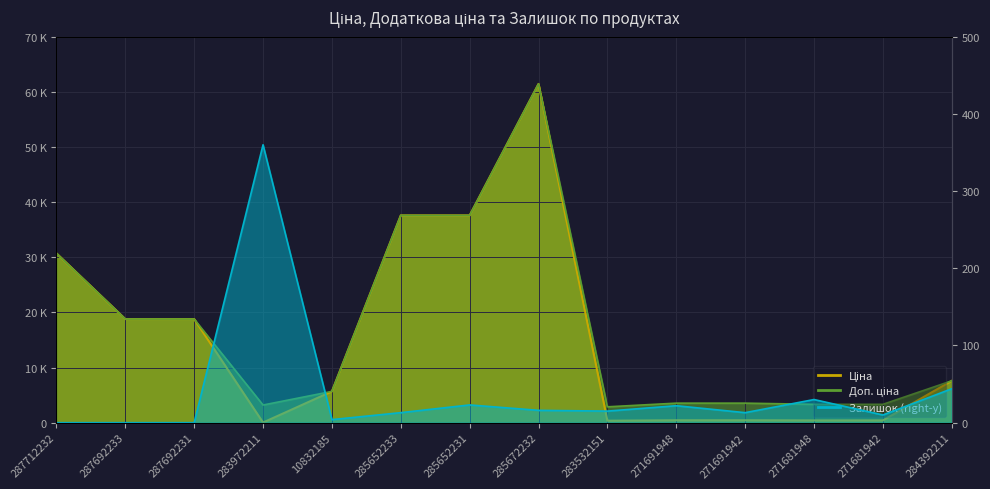

Between 285652233 and 287692233, which is larger?

285652233